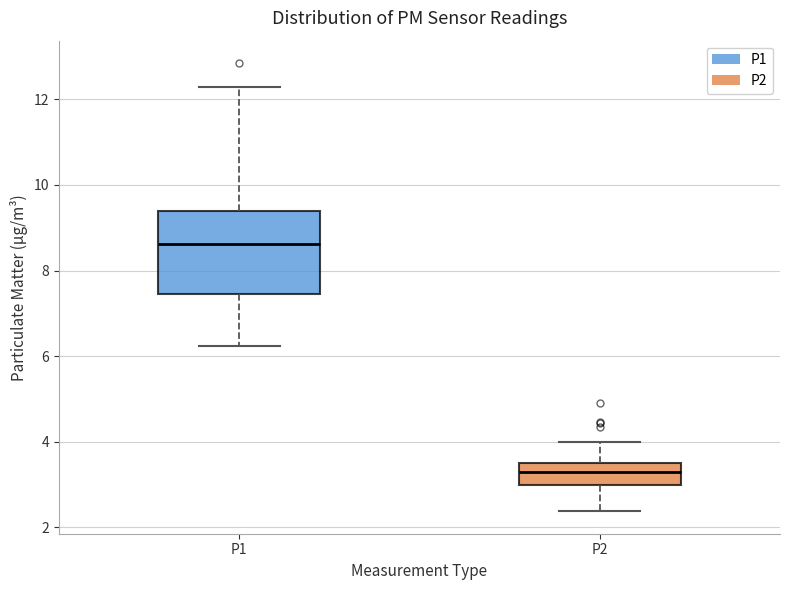

Reading left to right, read every box against the y-axis: the position of its median line, the range the box covers, and the ends of its whiskers. The values are not printed on the chart, so give them approximately, as read against the axis.

P1: median 8.6, box 7.4 to 9.4, whiskers 6.2 to 12.4
P2: median 3.2, box 3.0 to 3.6, whiskers 2.4 to 4.0